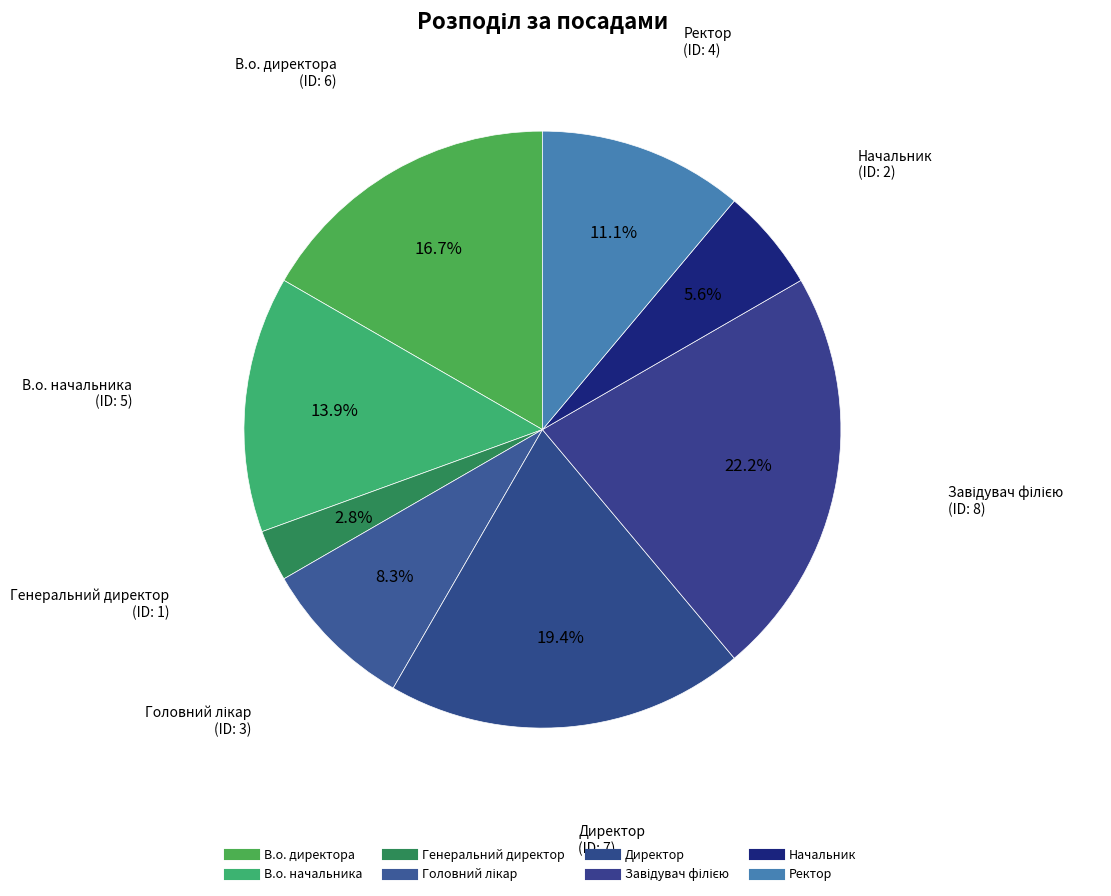

What is the ratio of the value at Начальник to the value at В.о. директора?

0.3